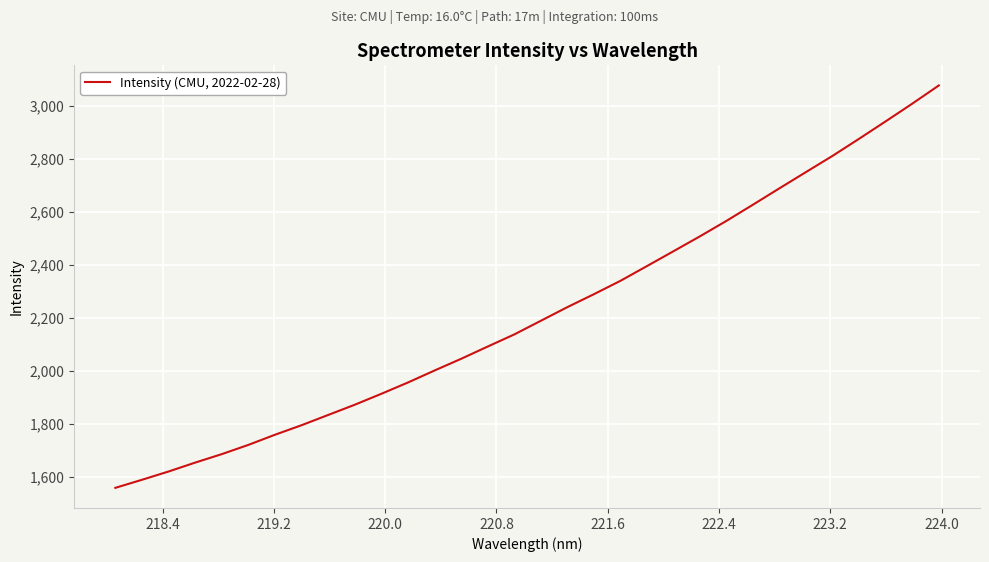

What is the smallest value displayed?

1559.7